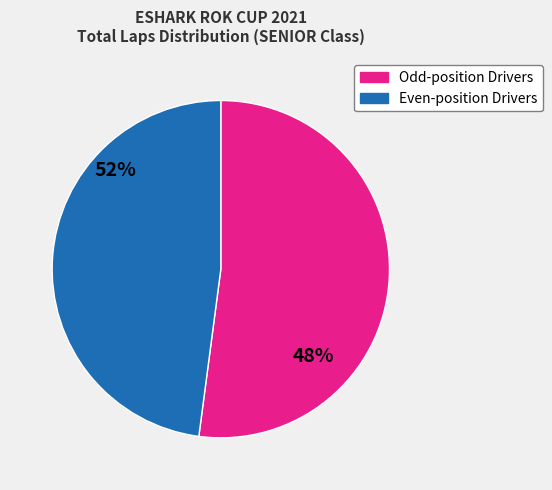

Is there any slice that represents more than half of the pie?

Yes